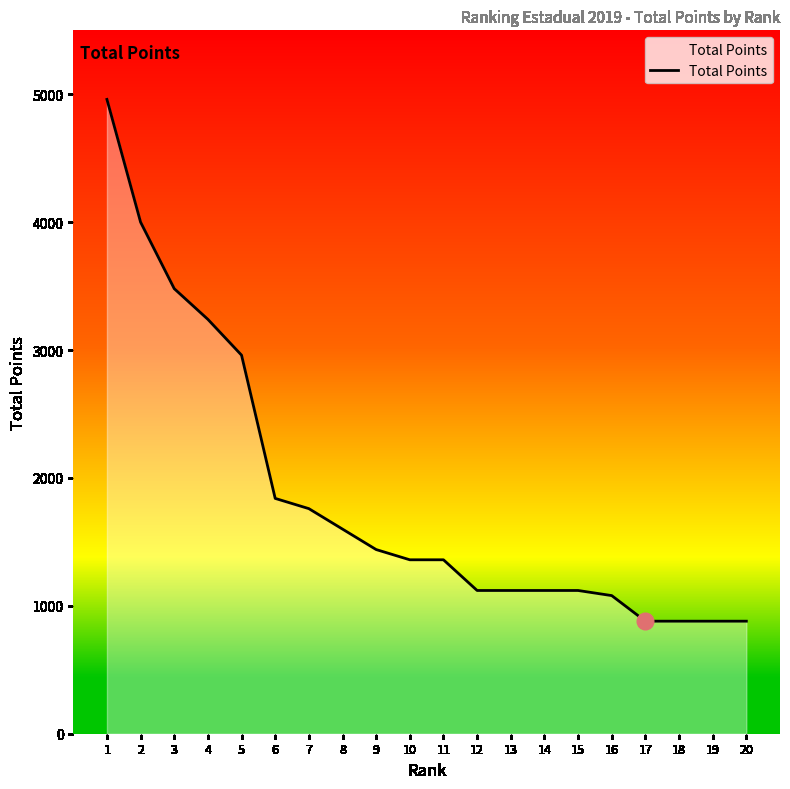

Which has a higher value, 20 or 13?

13